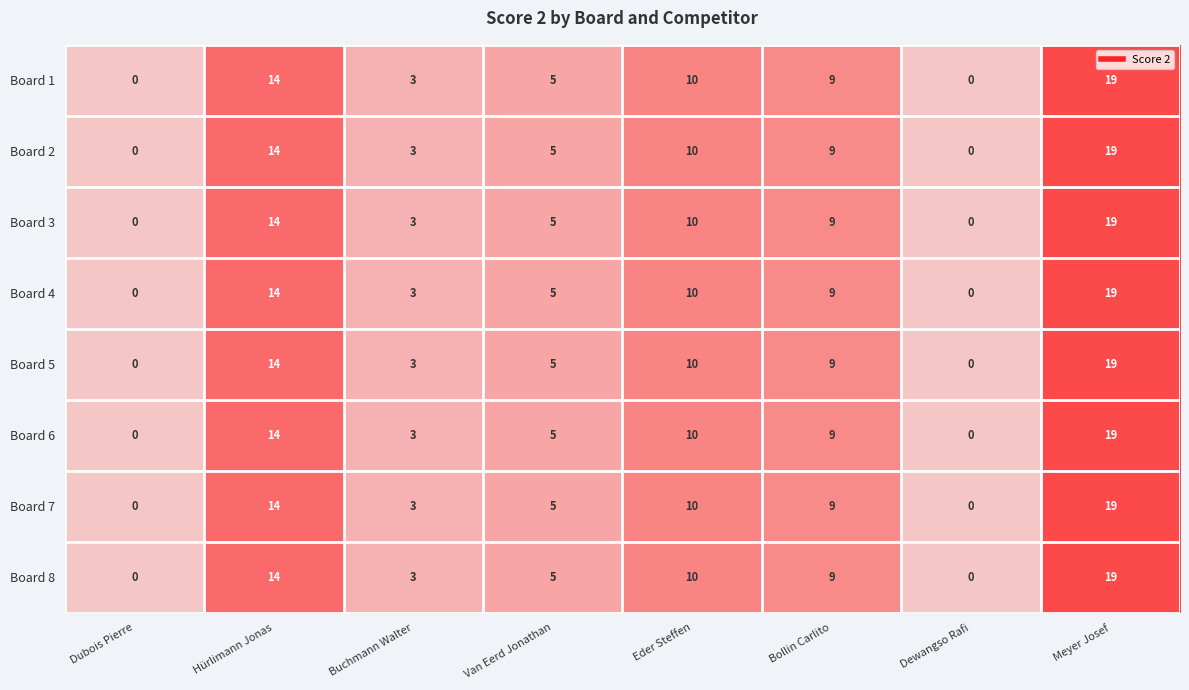

What is the total value across all series at Van Eerd Jonathan?

40